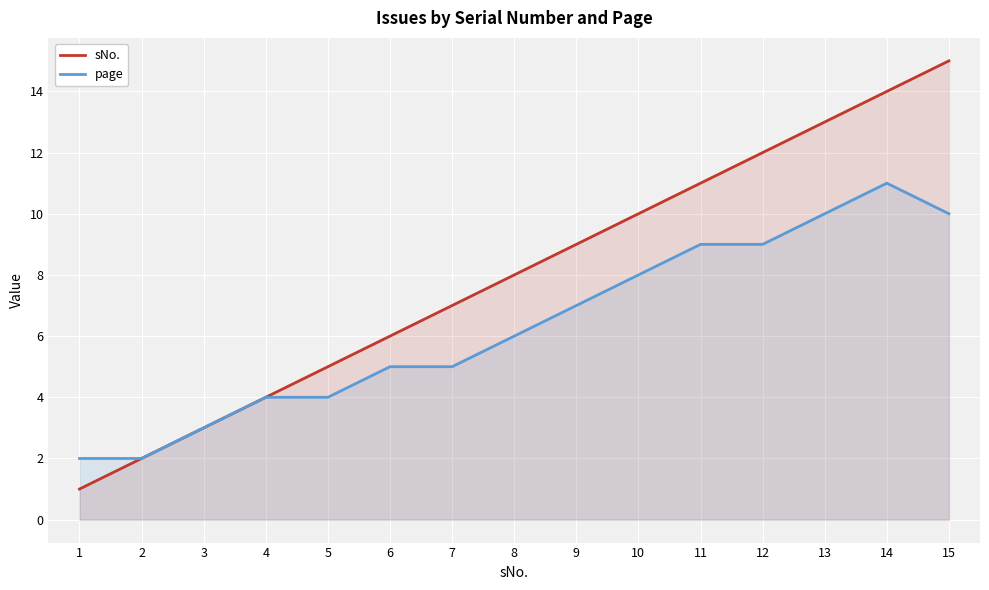

What is the difference between the sNo. values at 12 and 10?

2